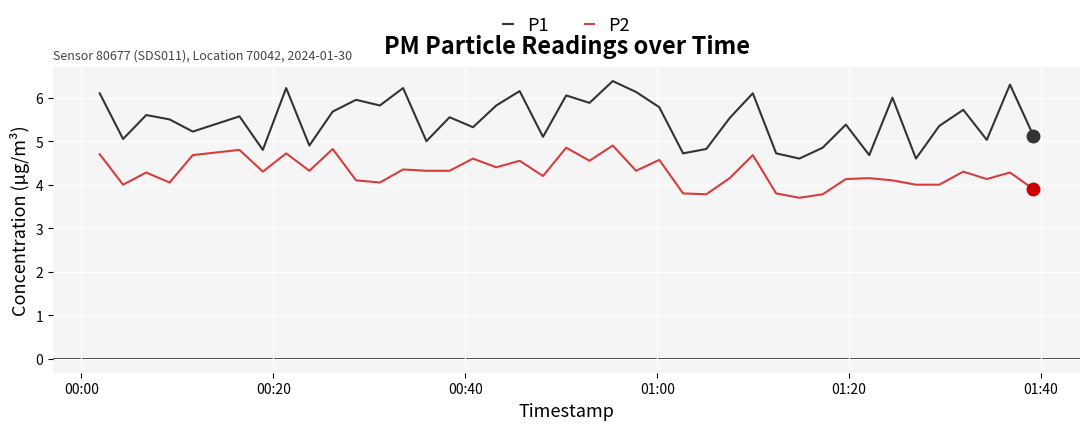

Is this an area chart (filled region under the line)?

No